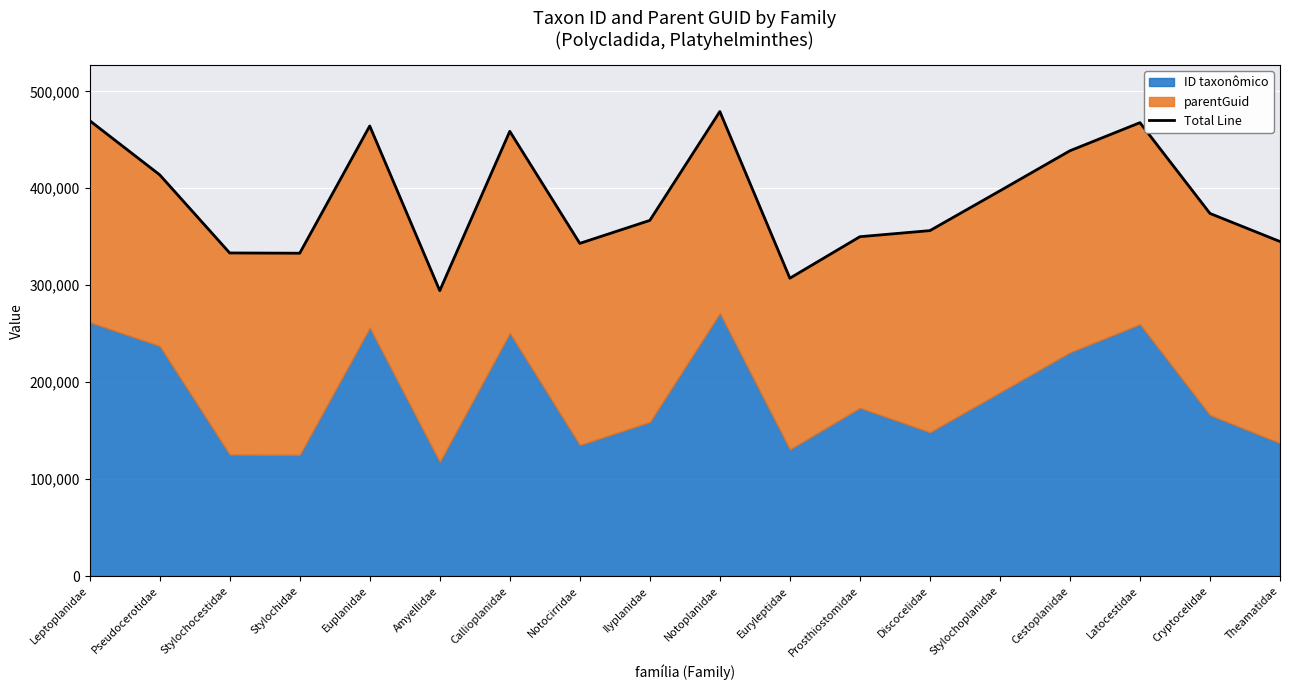

What is the difference between the values at Pseudocerotidae and Theamatidae?

68833